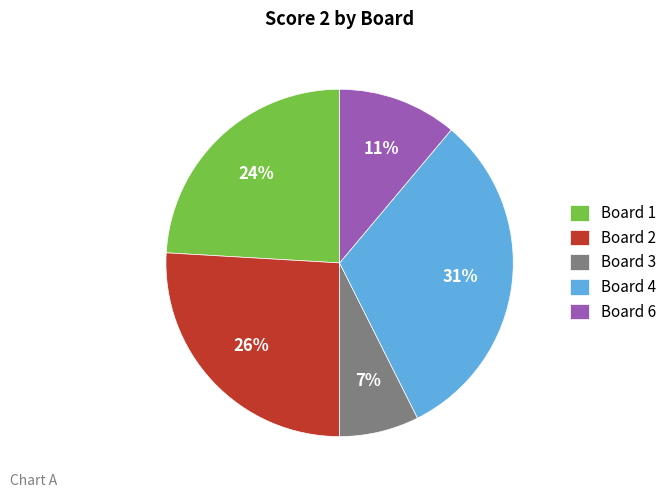

Which has a higher value, Board 2 or Board 3?

Board 2